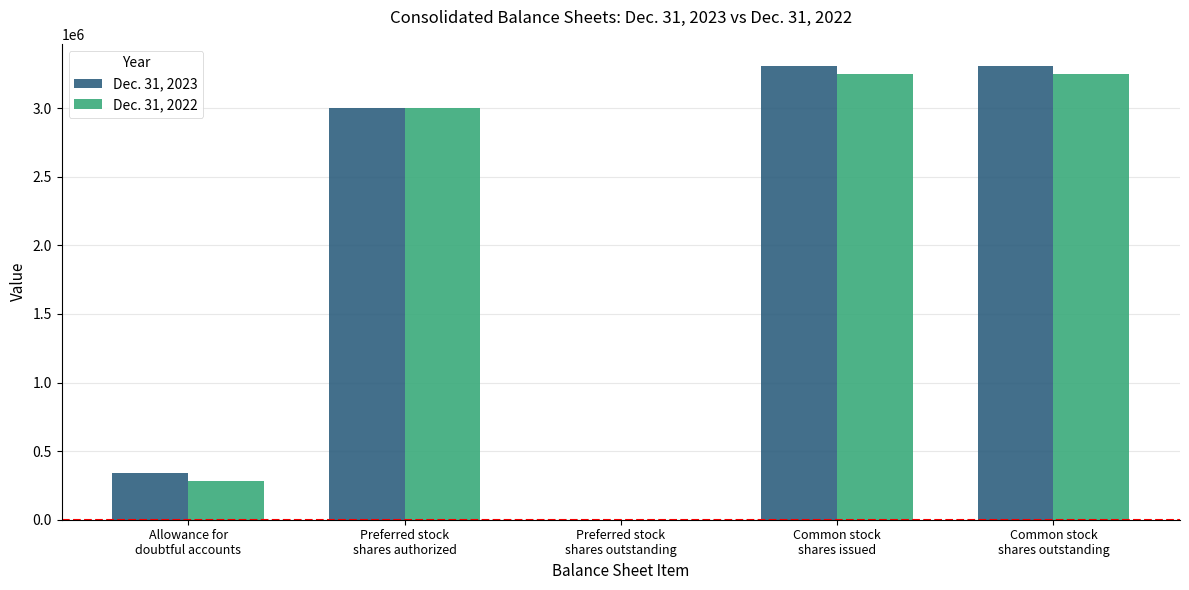

What is the difference between the Dec. 31, 2022 values at Preferred stock
shares authorized and Common stock
shares outstanding?

247937